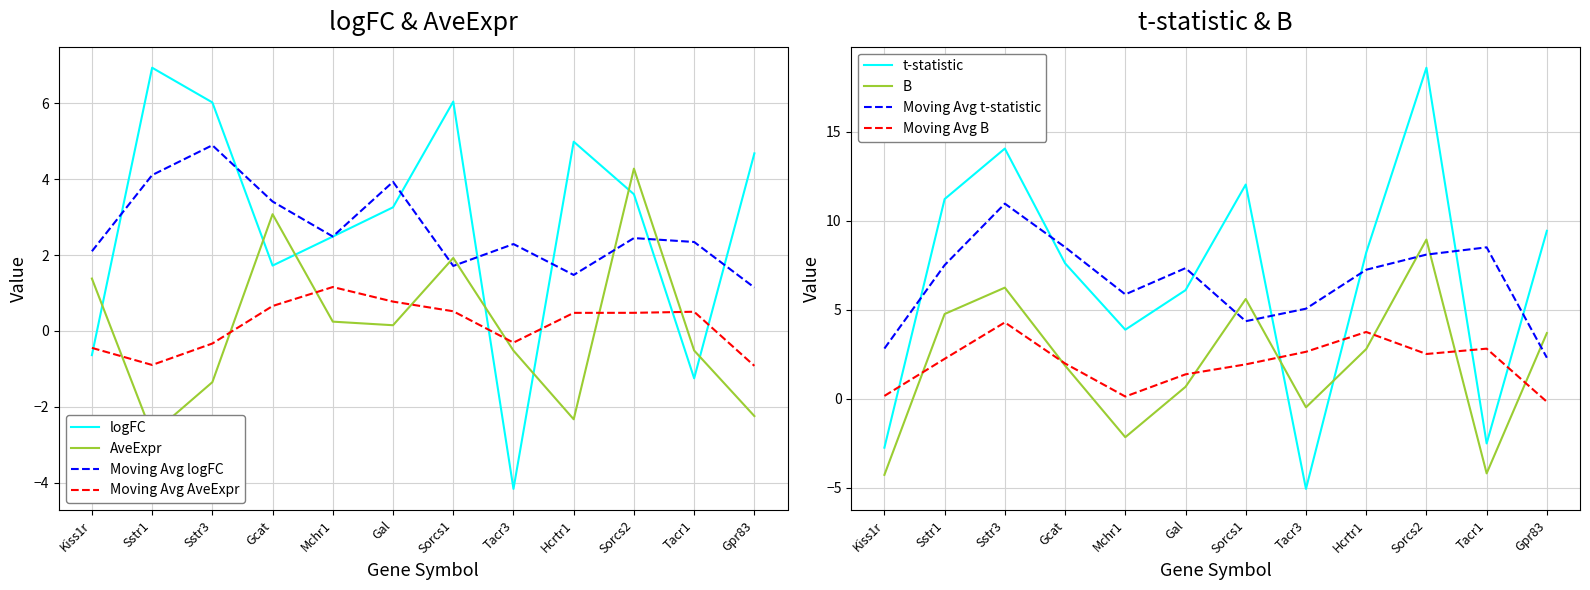

Rank the series by their maximum value, from highest to lowest.

t, B, logFC, AveExpr